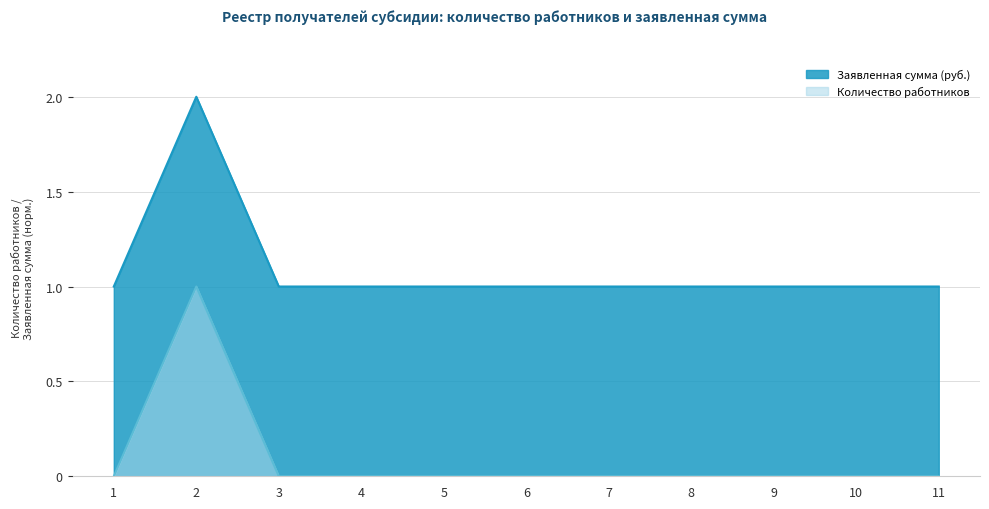

At how many categories does at least one series exceed 1?

1